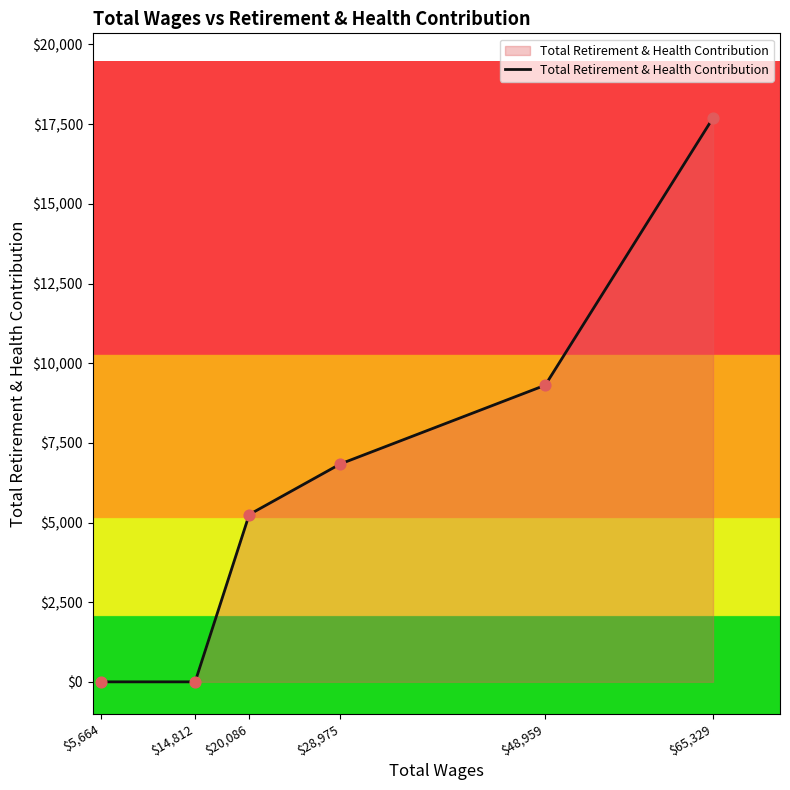

What is the change in value from $14,812 to $65,329?

+17696